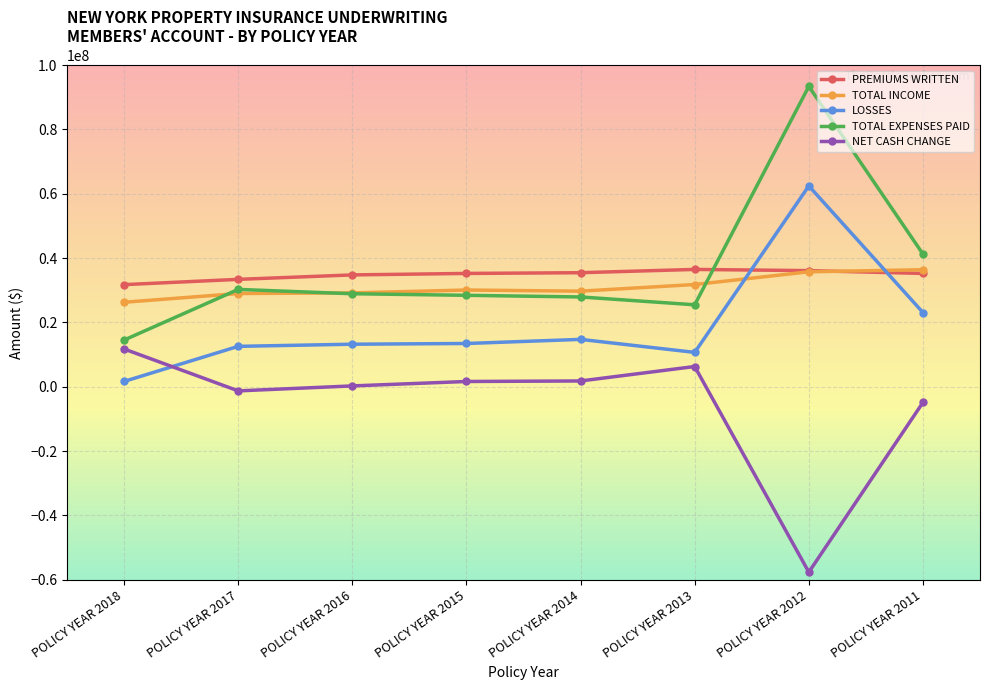

What is the minimum value for NET CASH CHANGE?

-57634183